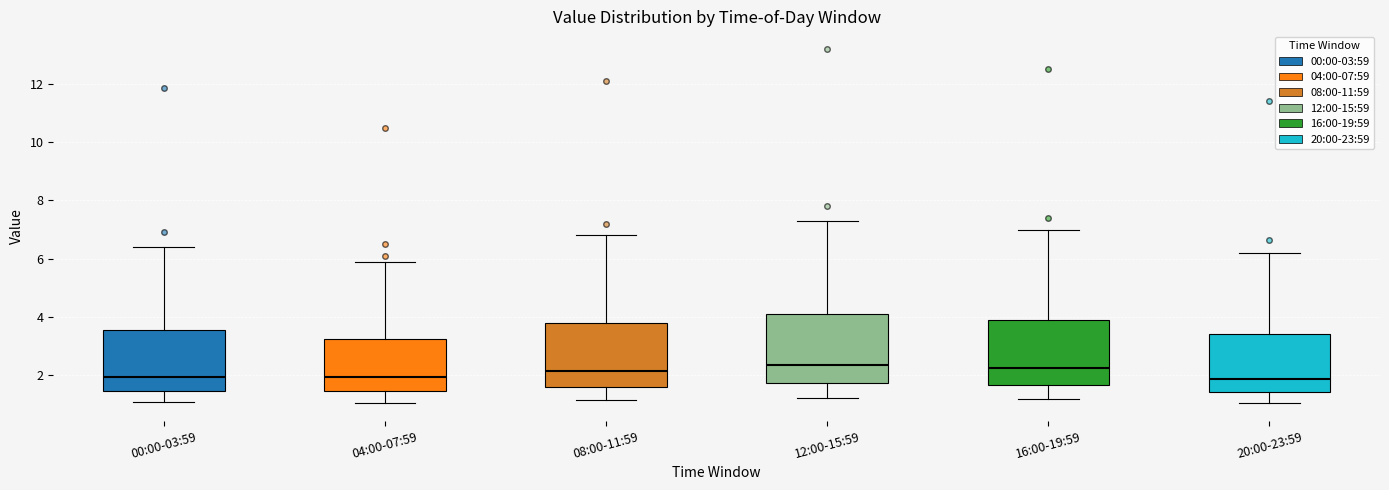

Reading left to right, read every box against the y-axis: the position of its median line, the range the box covers, and the ends of its whiskers. The values are not printed on the chart, so give them approximately, as read against the axis.

00:00-03:59: median 2.0, box 1.4 to 3.6, whiskers 1.0 to 6.4
04:00-07:59: median 2.0, box 1.4 to 3.2, whiskers 1.0 to 6.0
08:00-11:59: median 2.2, box 1.6 to 3.8, whiskers 1.2 to 6.8
12:00-15:59: median 2.4, box 1.8 to 4.2, whiskers 1.2 to 7.4
16:00-19:59: median 2.2, box 1.6 to 4.0, whiskers 1.2 to 7.0
20:00-23:59: median 1.8, box 1.4 to 3.4, whiskers 1.0 to 6.2